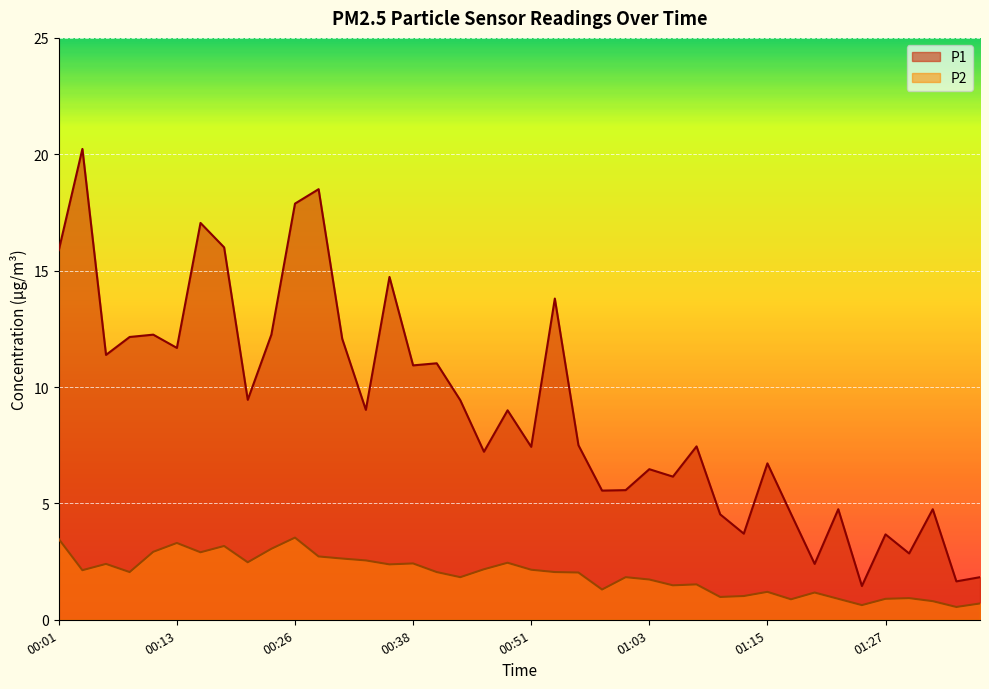

Where is P1 nearest to the value 10?

00:21